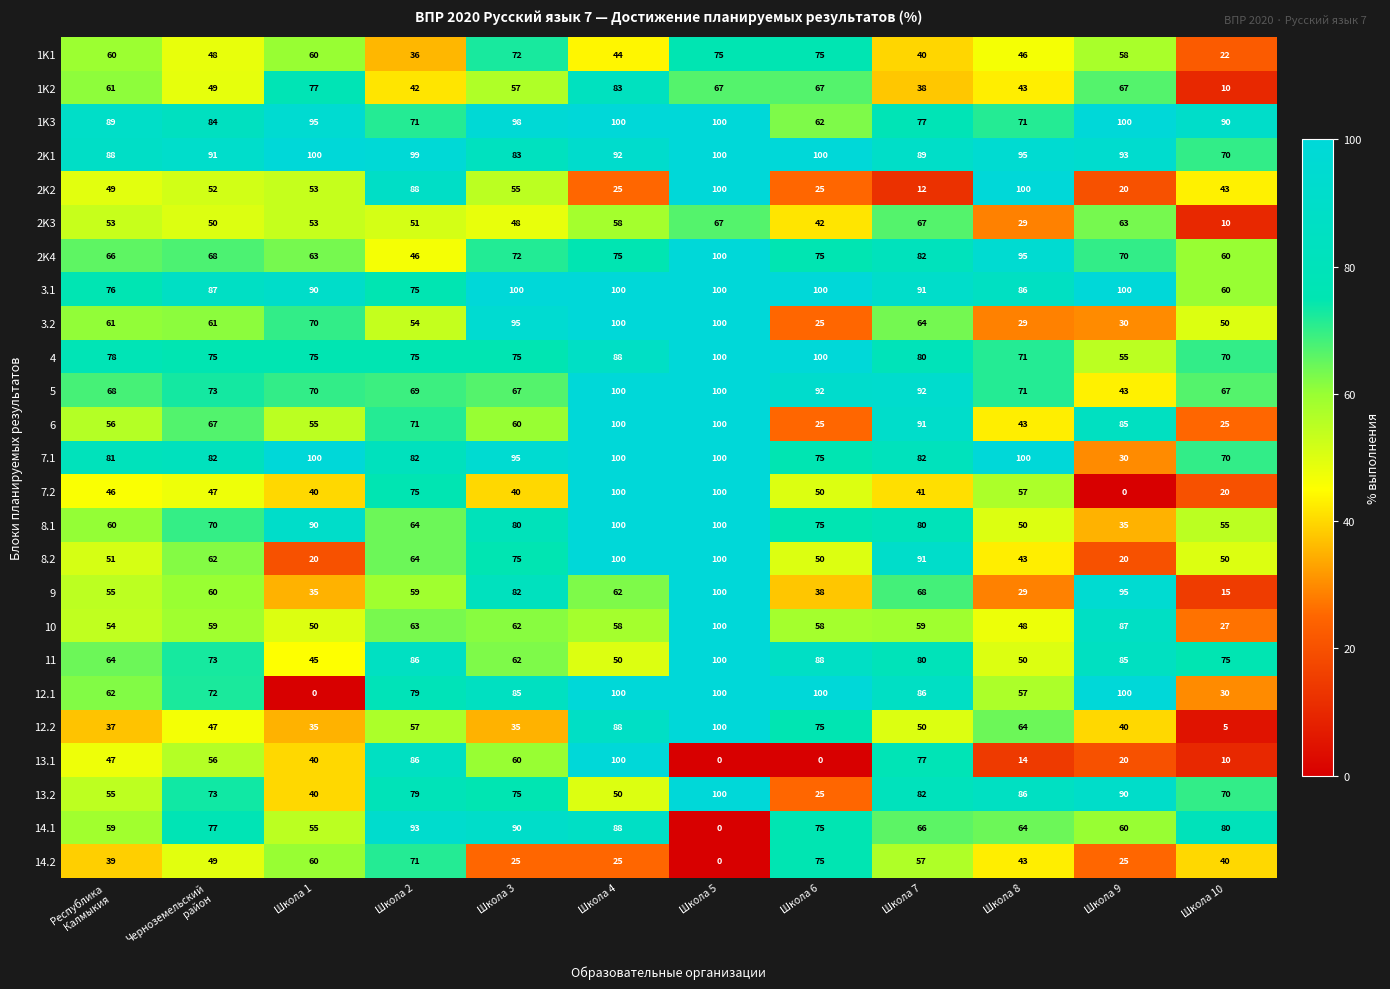

At which category is the sum across all series the highest?

Школа 5